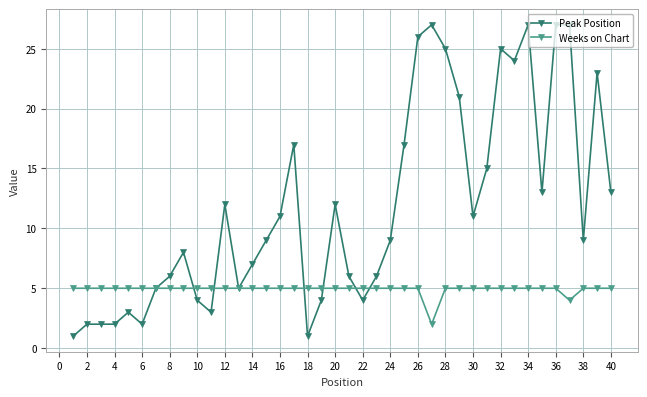

Which series has the largest range (max minus min)?

Peak Position